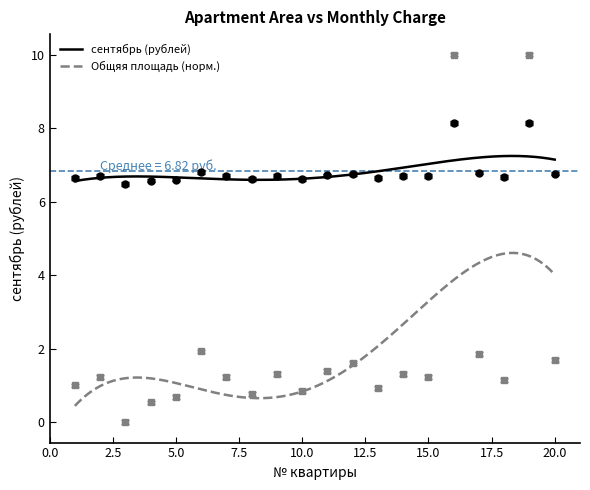

What is the sum of all сентябрь (рублей) values?

136.4